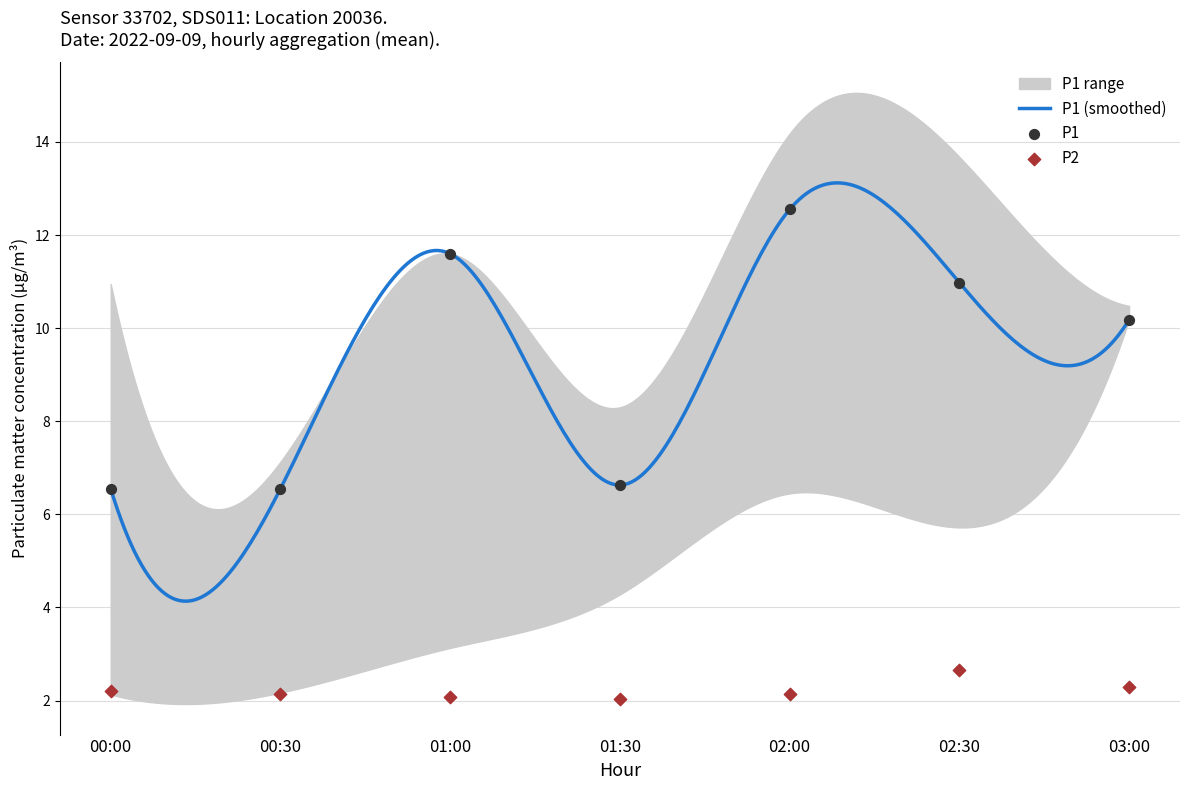

At how many categories does at least one series exceed 2?

7